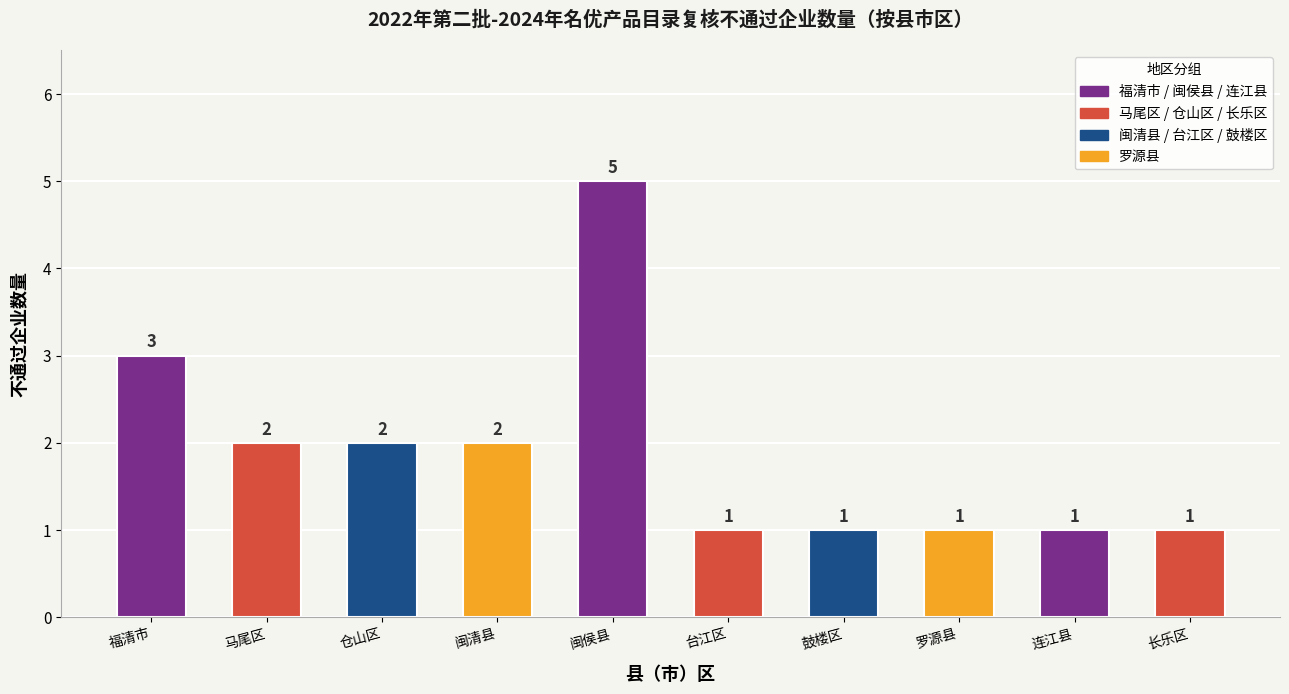

What is the average value?

2